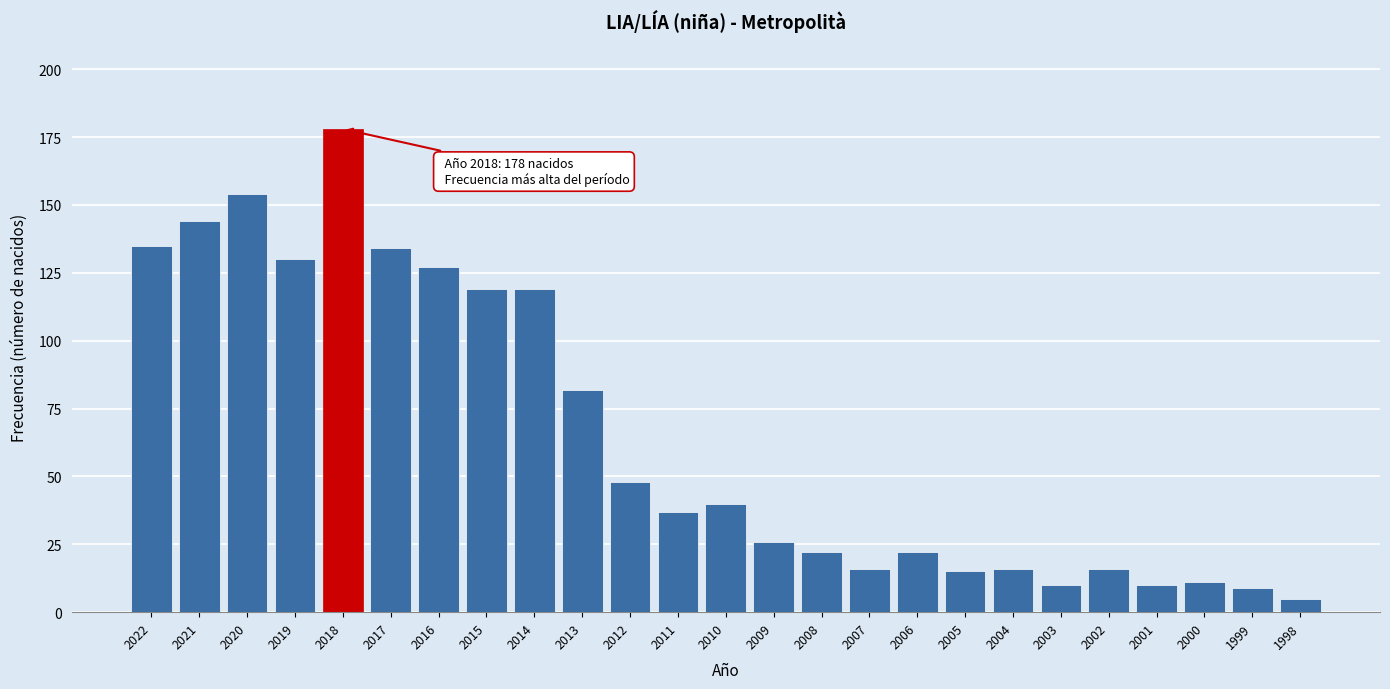

Reading right to left, transcribe all the data shown in this chart.

1998=5	1999=9	2000=11	2001=10	2002=16	2003=10	2004=16	2005=15	2006=22	2007=16	2008=22	2009=26	2010=40	2011=37	2012=48	2013=82	2014=119	2015=119	2016=127	2017=134	2018=178	2019=130	2020=154	2021=144	2022=135